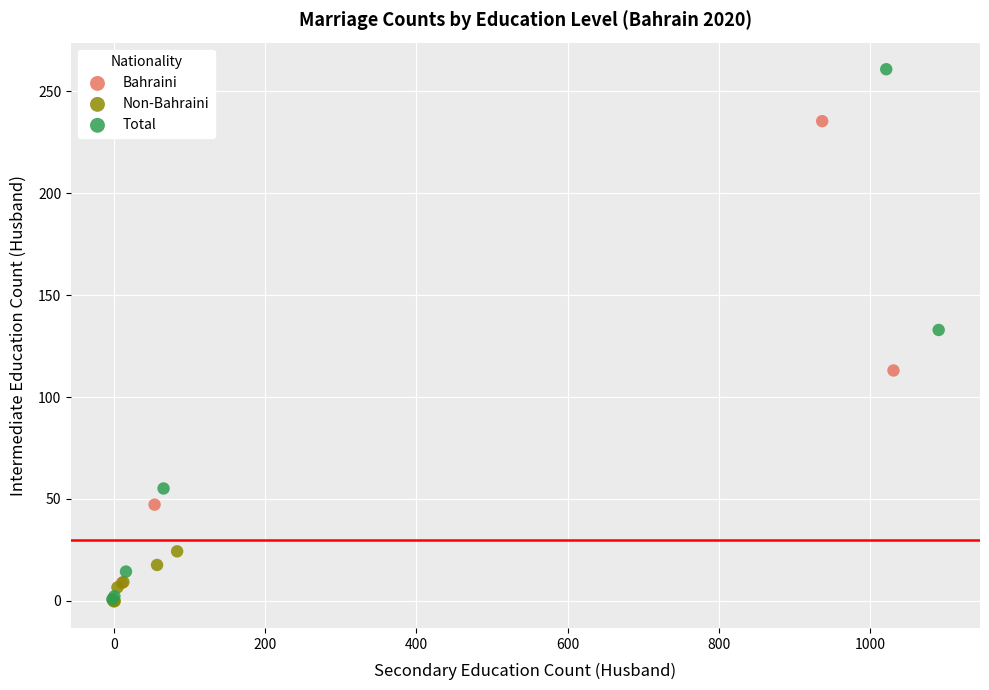

Which series reaches the maximum Y coordinate?

Total